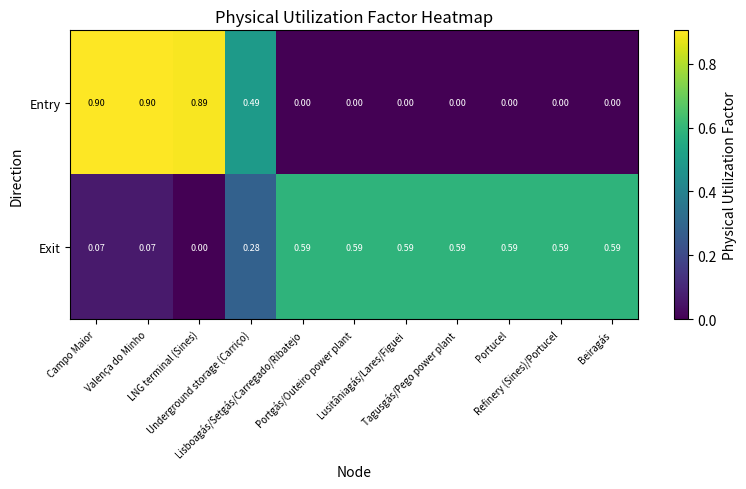

Which series has the widest spread of values?

Entry